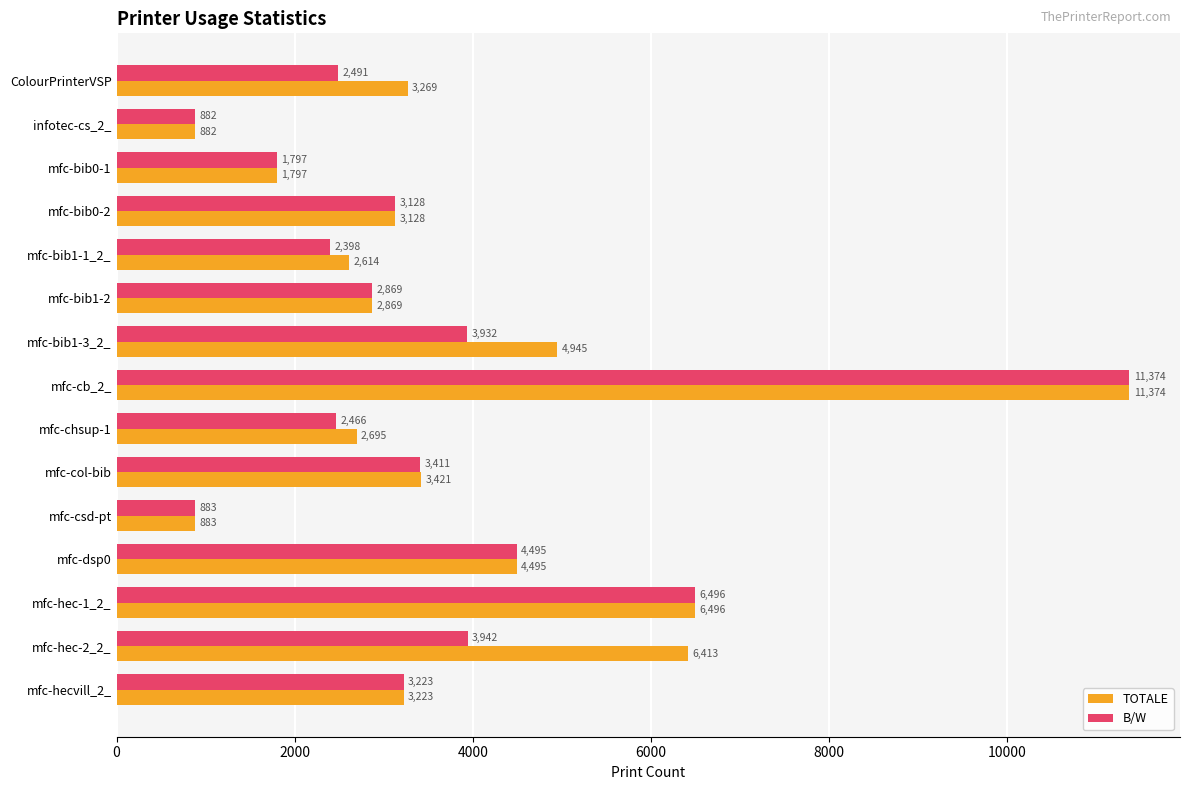

Read the TOTALE value at mfc-chsup-1.

2695